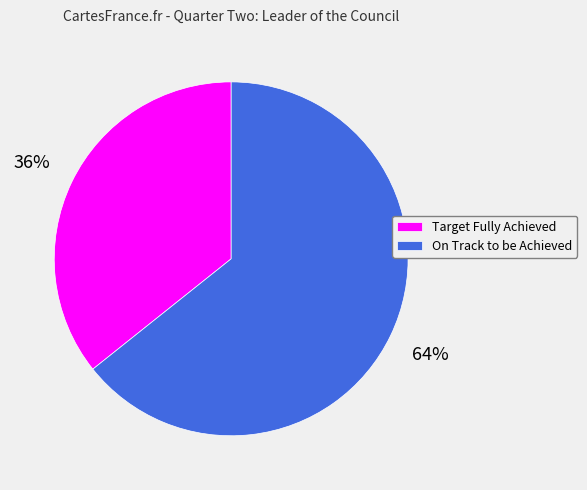

Which slice represents more than half of the pie?

On Track to be Achieved